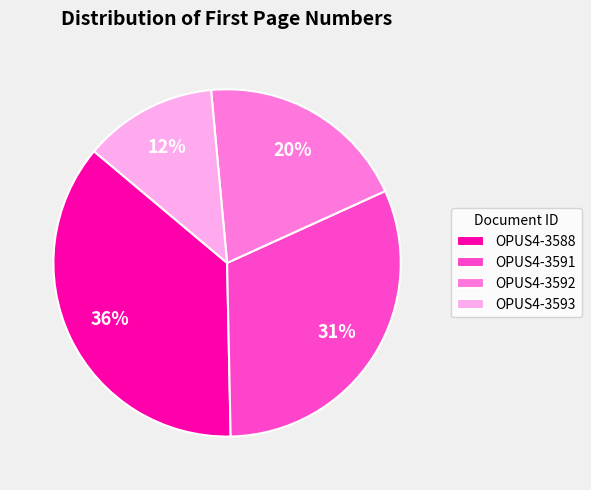

Which slice is the smallest?

OPUS4-3593